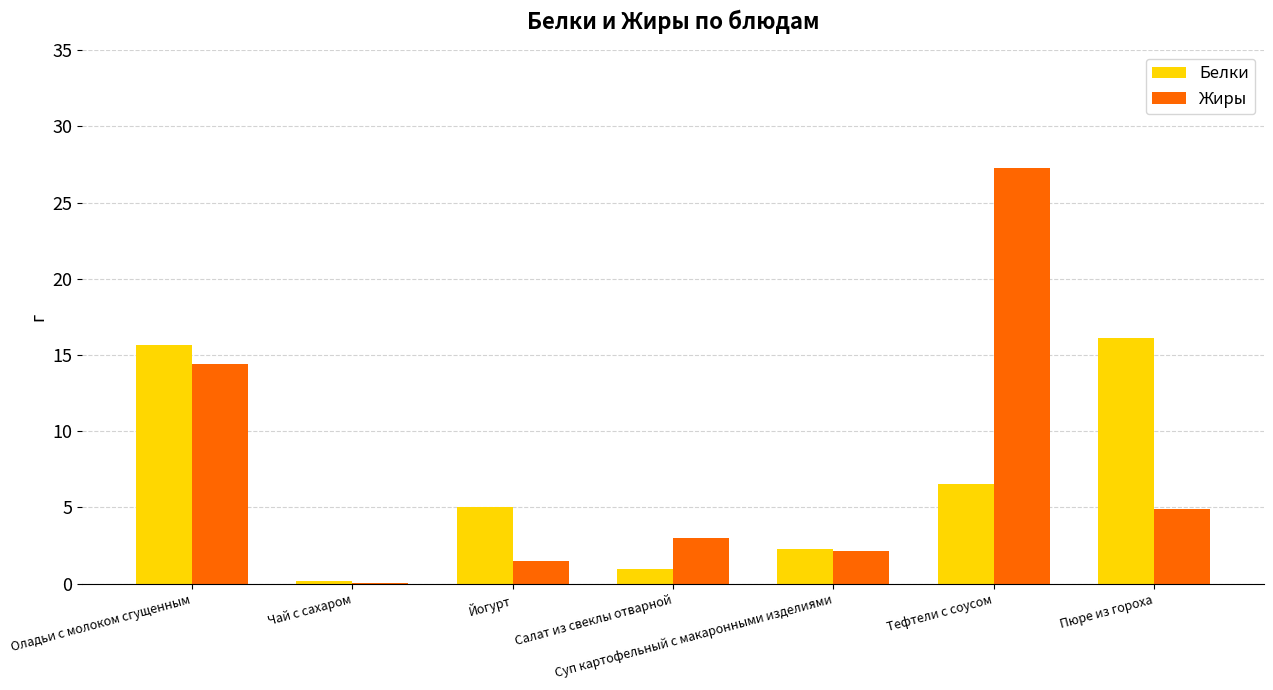

Where is Жиры nearest to the value 13?

Оладьи с молоком сгущенным